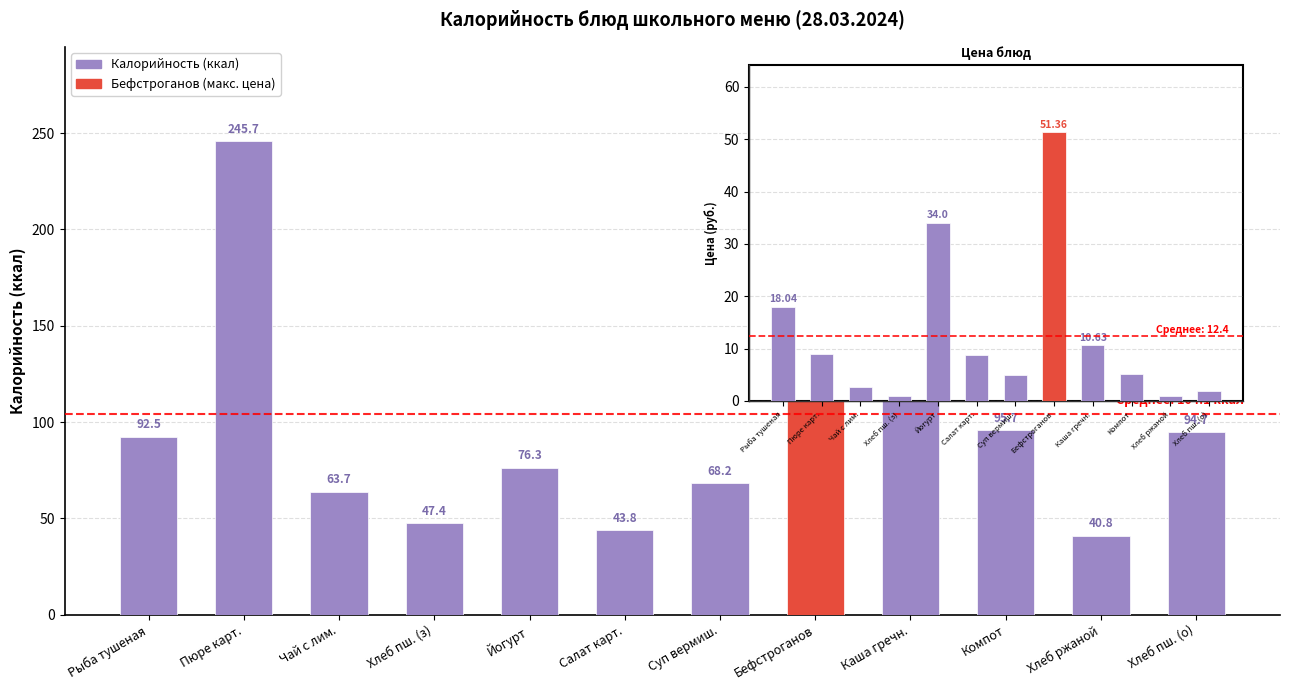

Which category has the lowest value in the Цена (руб.) series?

Хлеб пш. (з)